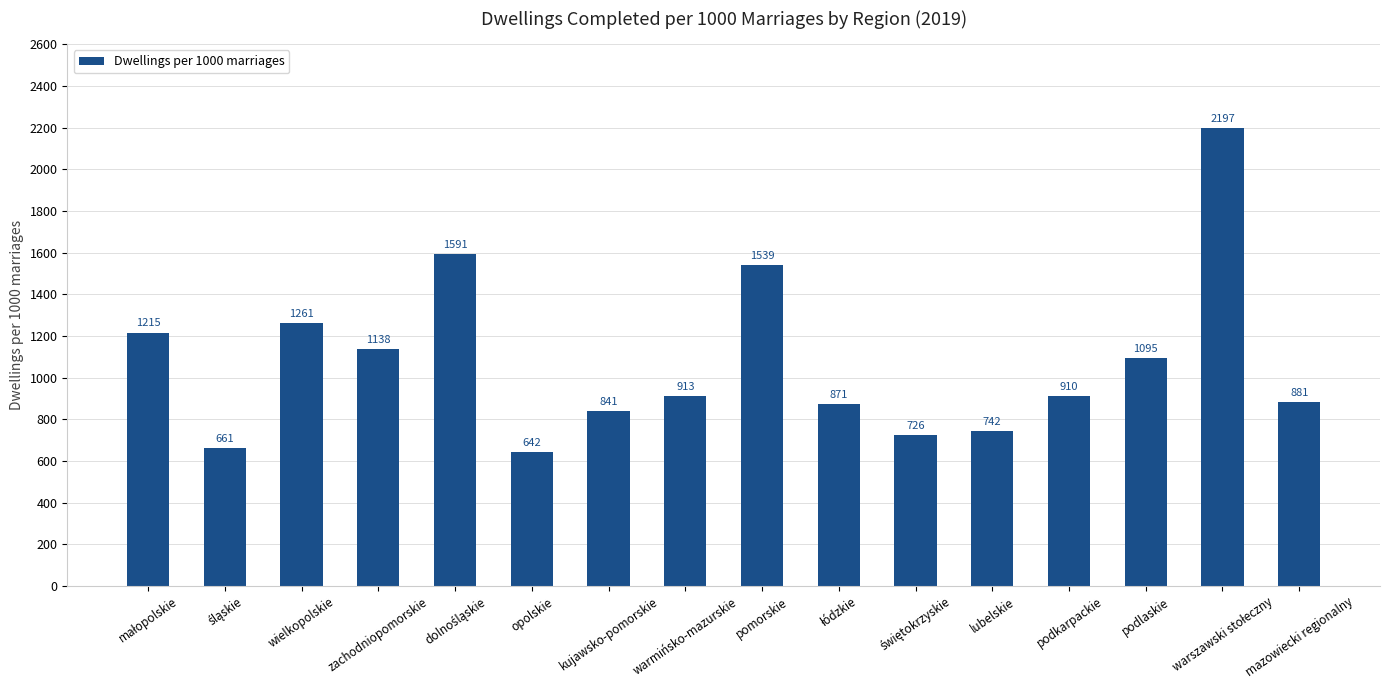

What is the change in value from warmińsko-mazurskie to mazowiecki regionalny?

-31.2